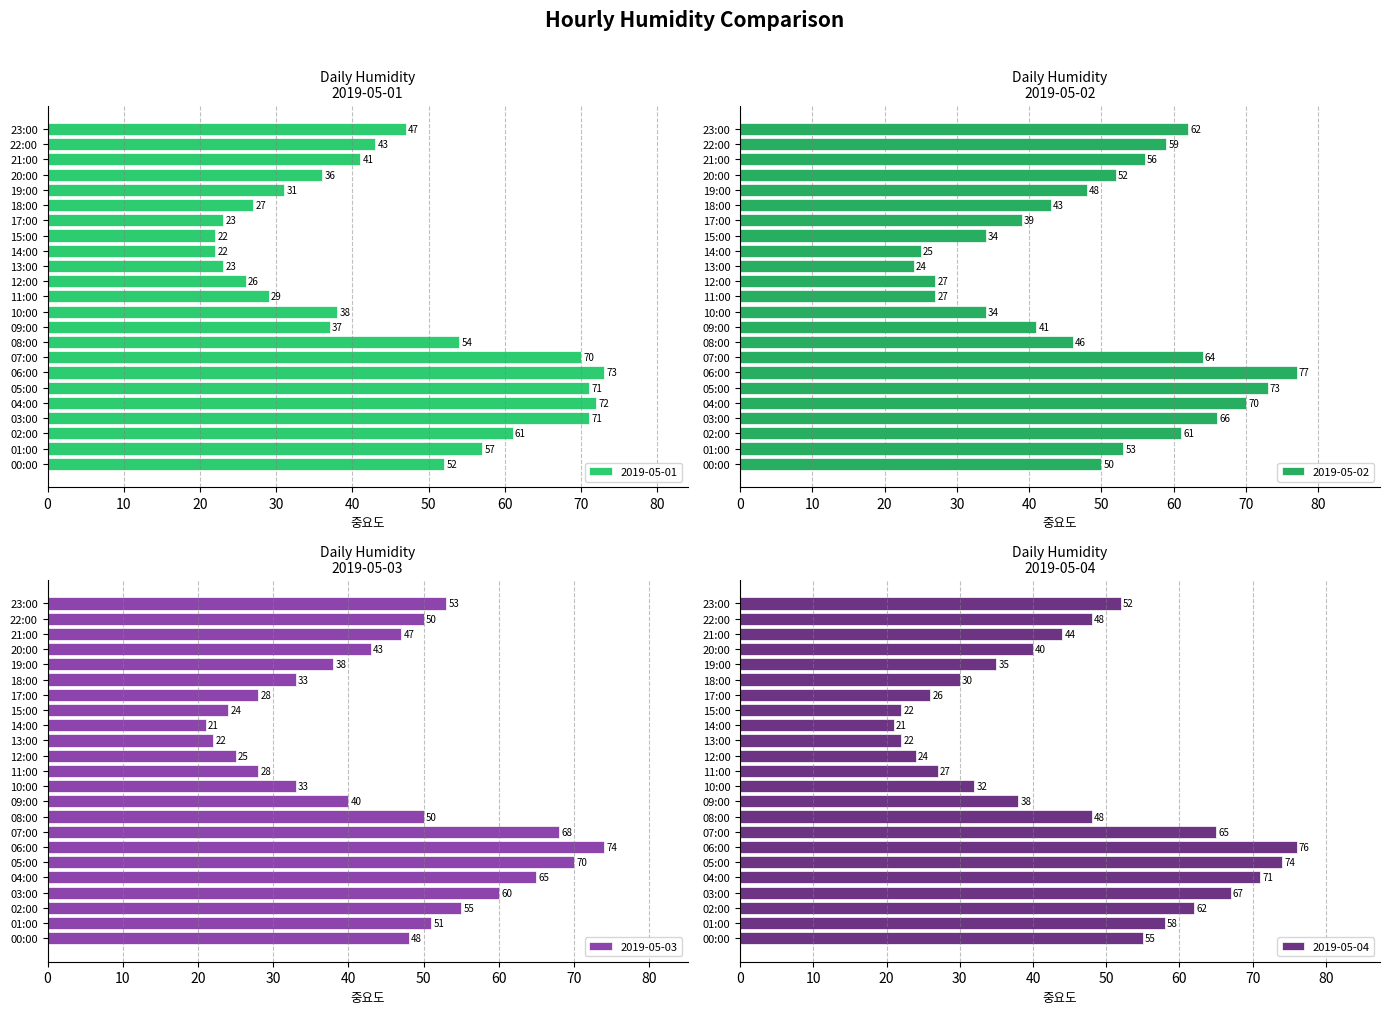

Which series changed the most between 09:00 and 11:00?

2019-05-02